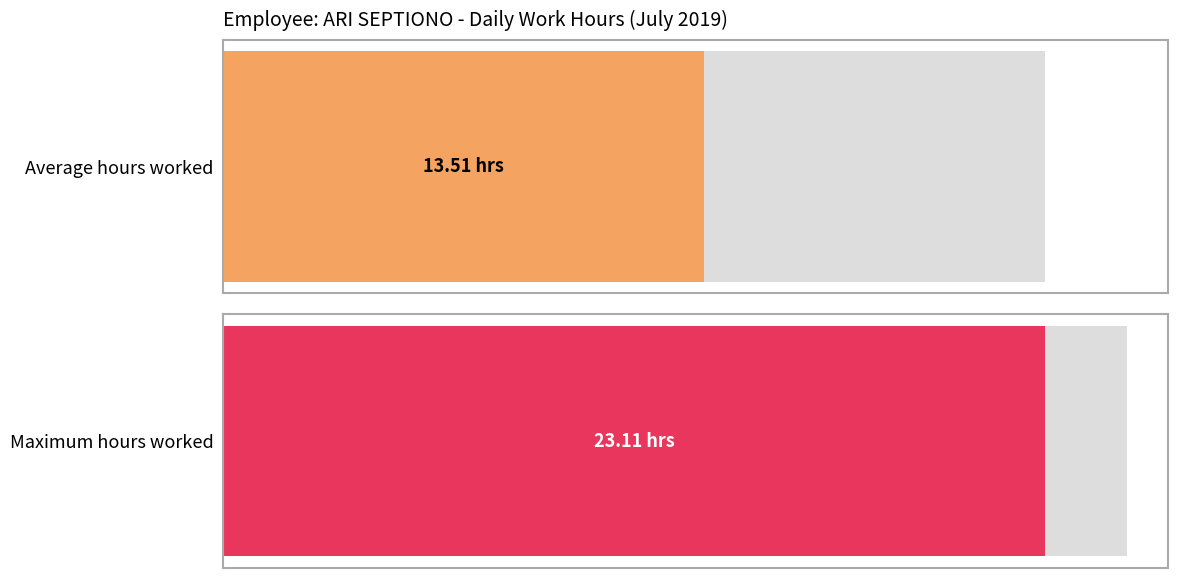

What is the ratio of the value at 23 to the value at 13?

0.6